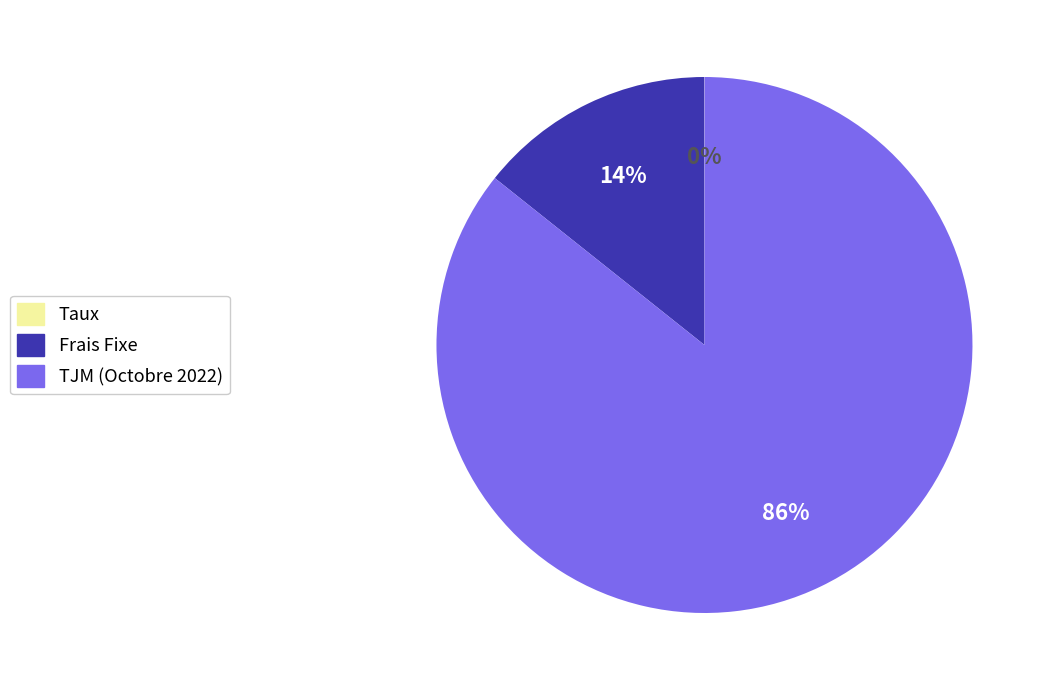

Is it true that Frais Fixe is 14% of the pie?

True